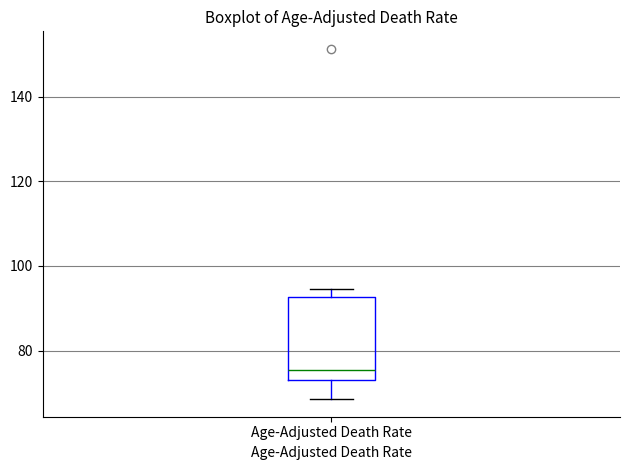

Where does the median line of the box for Age-Adjusted Death Rate sit on the y-axis? The values are not printed on the chart, so give them approximately, as read against the axis.

76